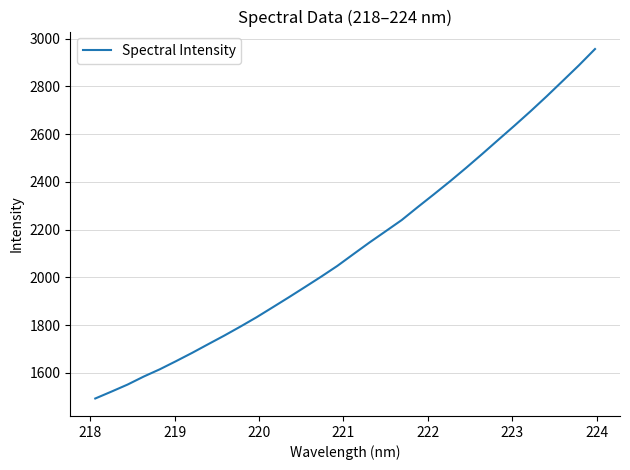

What is the difference between the maximum and minimum values?

1463.7